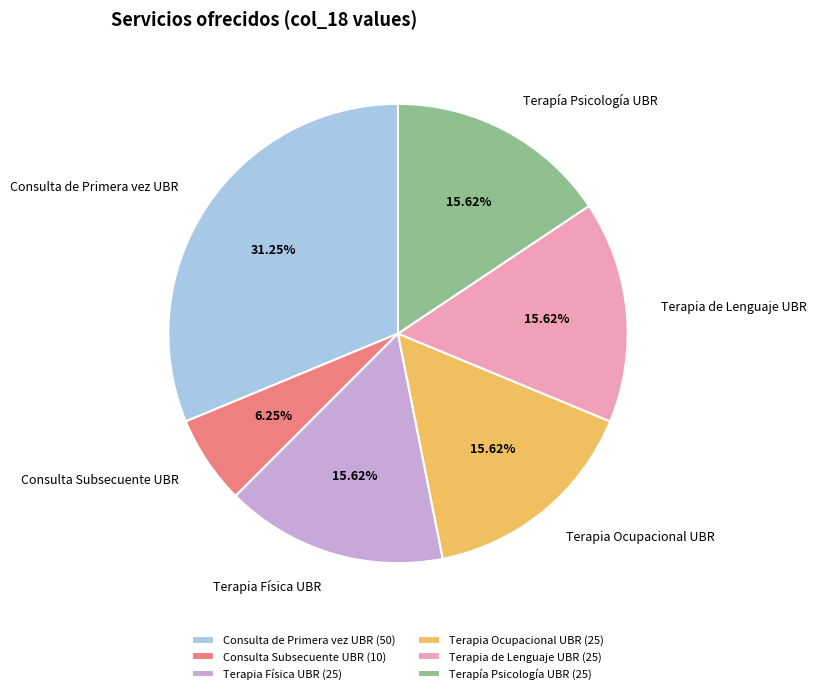

How many segments does this pie chart have?

6